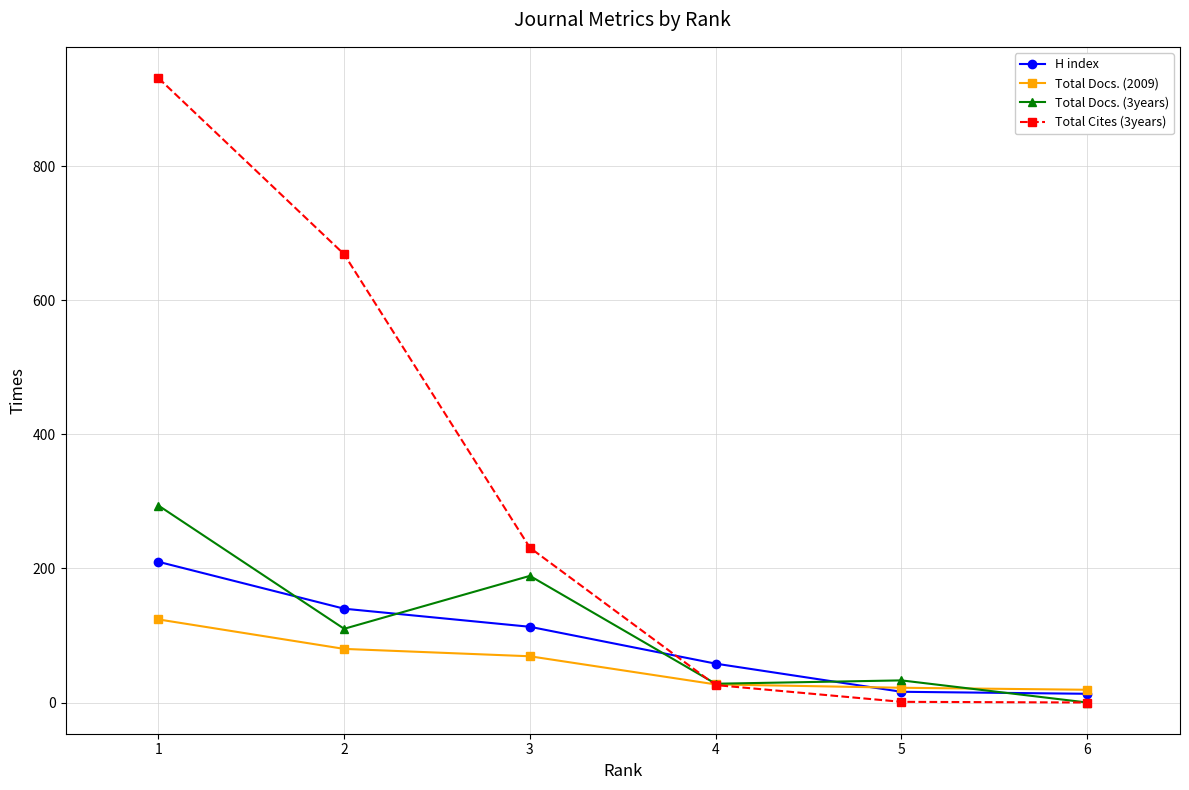

How many values in the Total Docs. (3years) series are below 110?

3